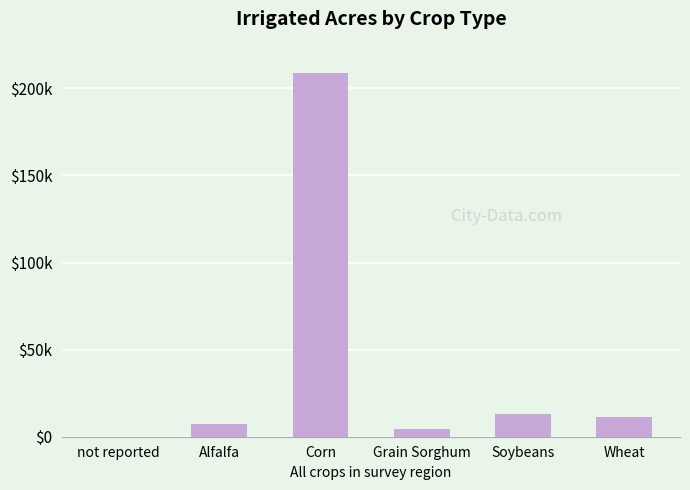

How many data points are less than 11397?

3